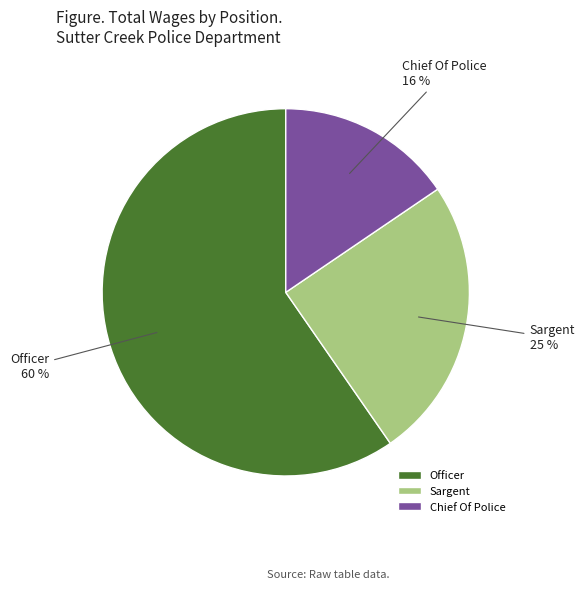

What is the ratio of the value at Chief Of Police to the value at Sargent?

0.6